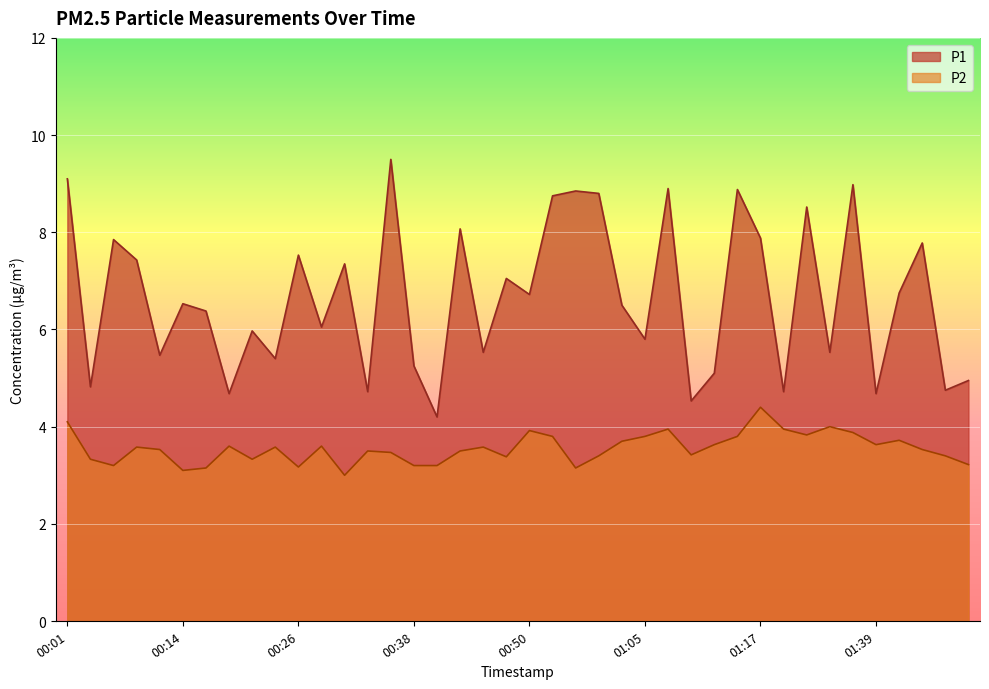

Between 01:10 and 00:55, which is larger?

00:55